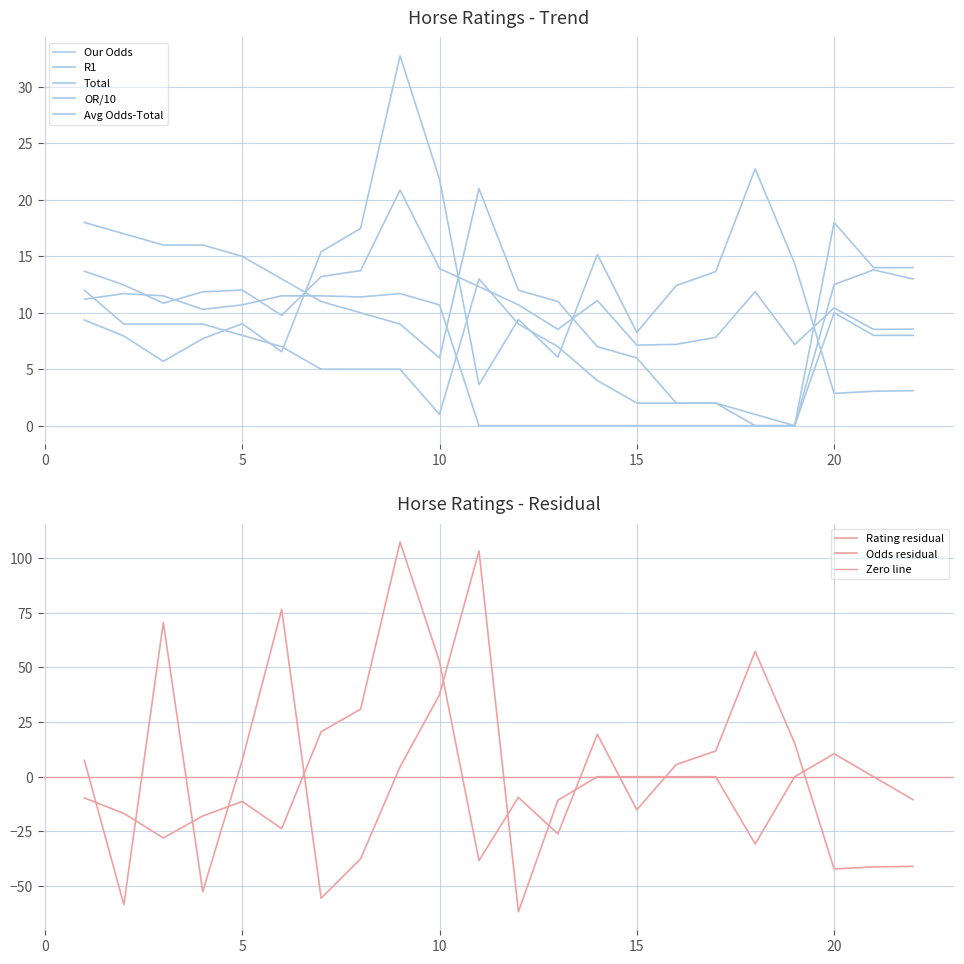

How many values in the OR series exceed 10?

13